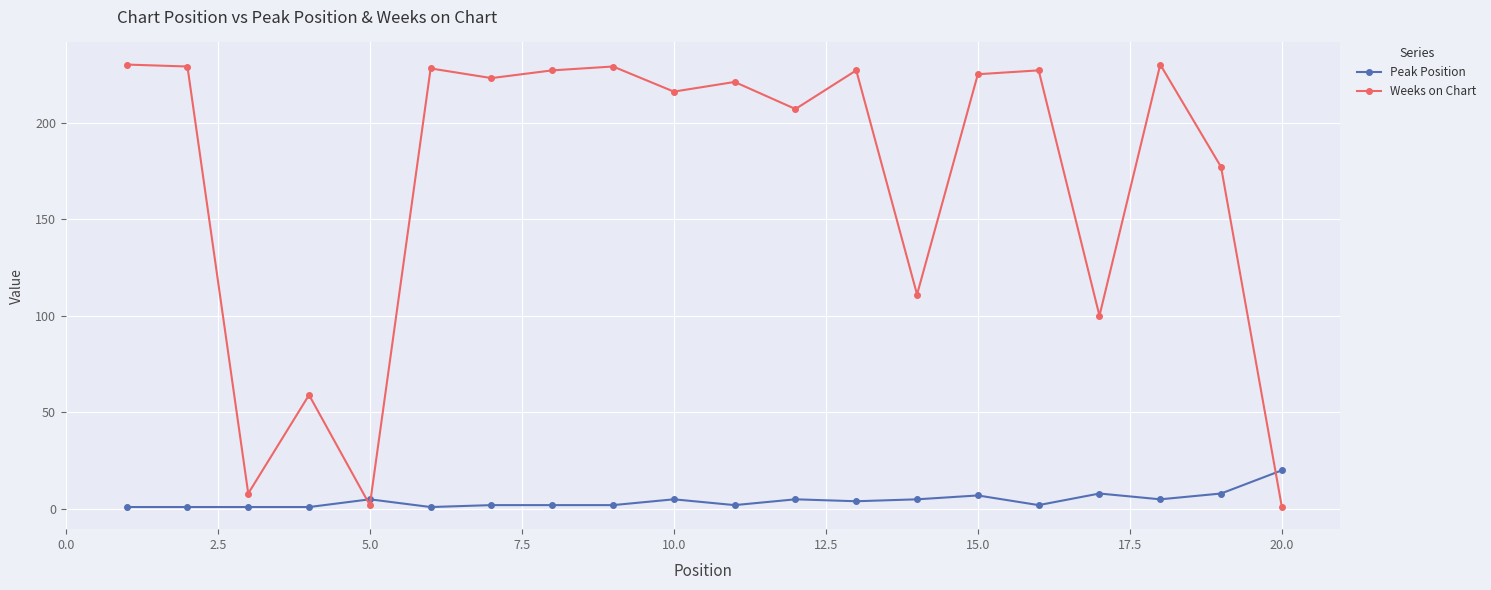

How many data points in Peak Position are less than 4?

10